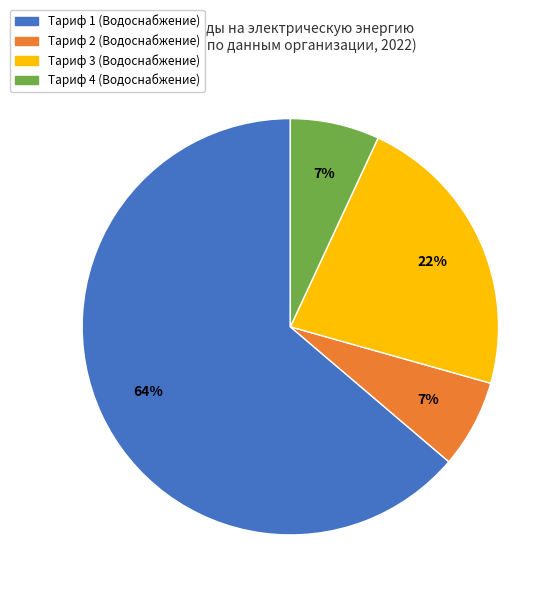

To the nearest percent, what percentage of the pie is Тариф 3 (Водоснабжение)?

22%